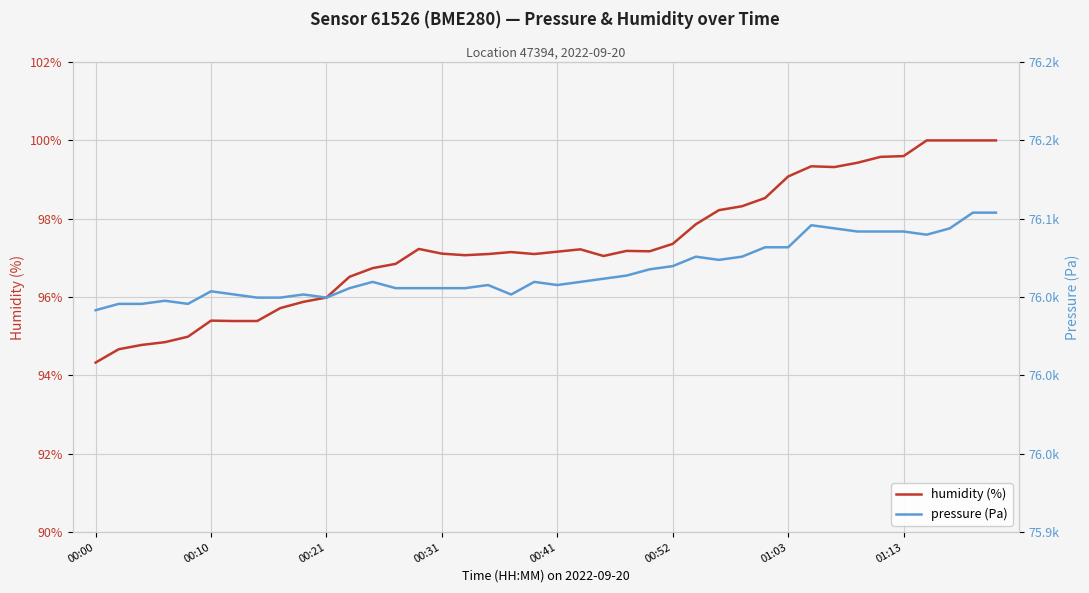

What is the spread (max minus min) of values at 17?

75960.6